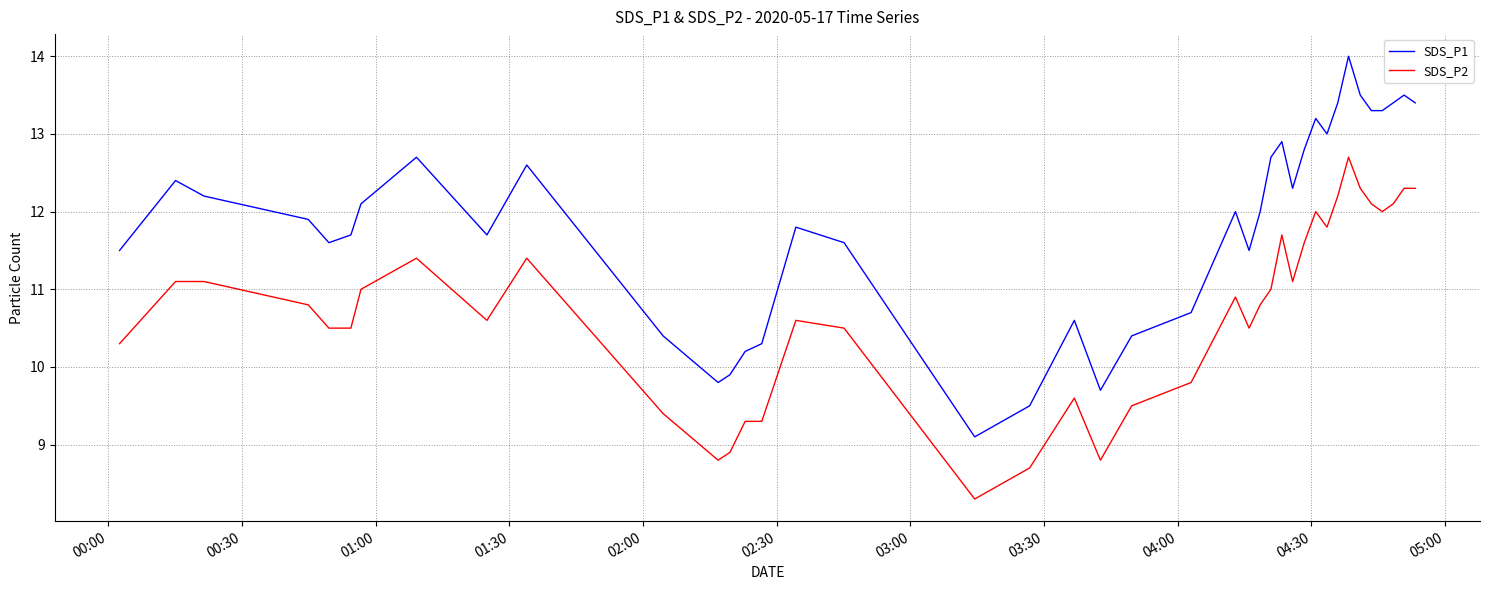

Does the chart have visible grid lines?

Yes